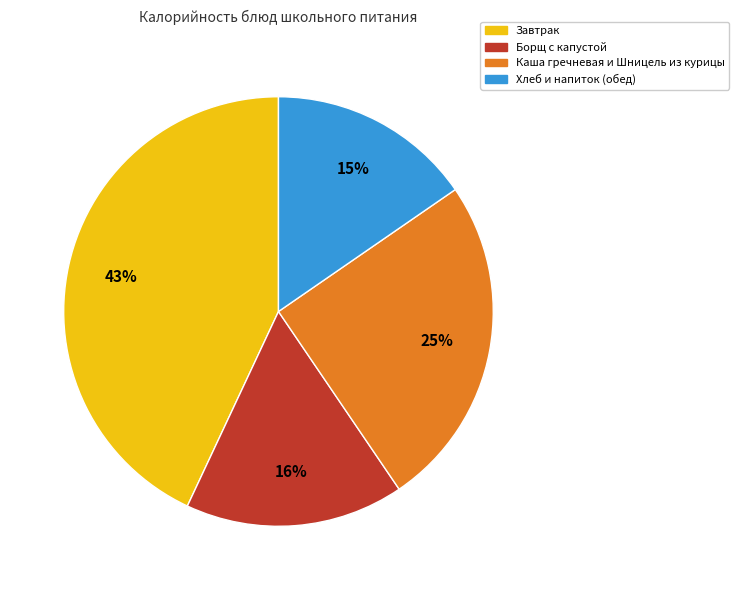

Is there any slice that represents more than half of the pie?

No